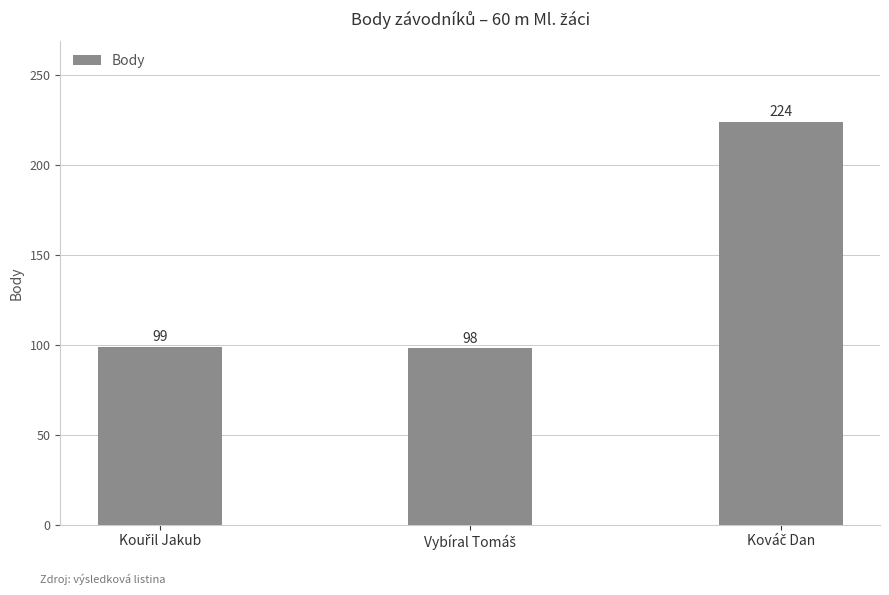

What is the smallest value displayed?

98